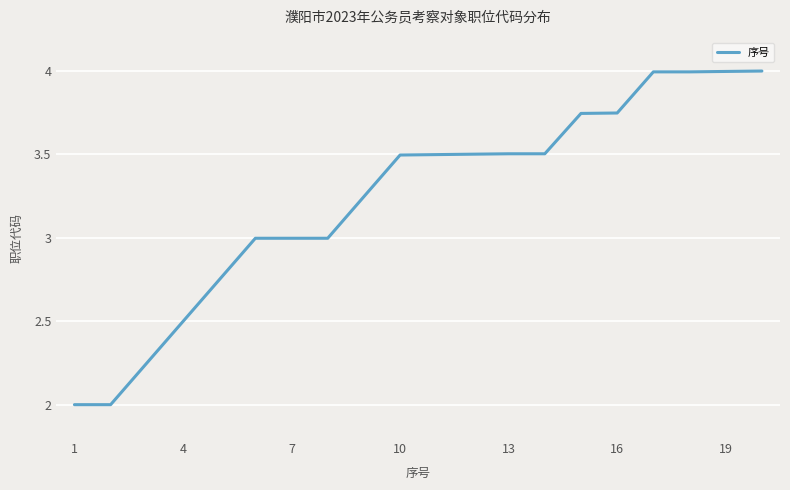

What is the maximum value shown in the chart?

4.0